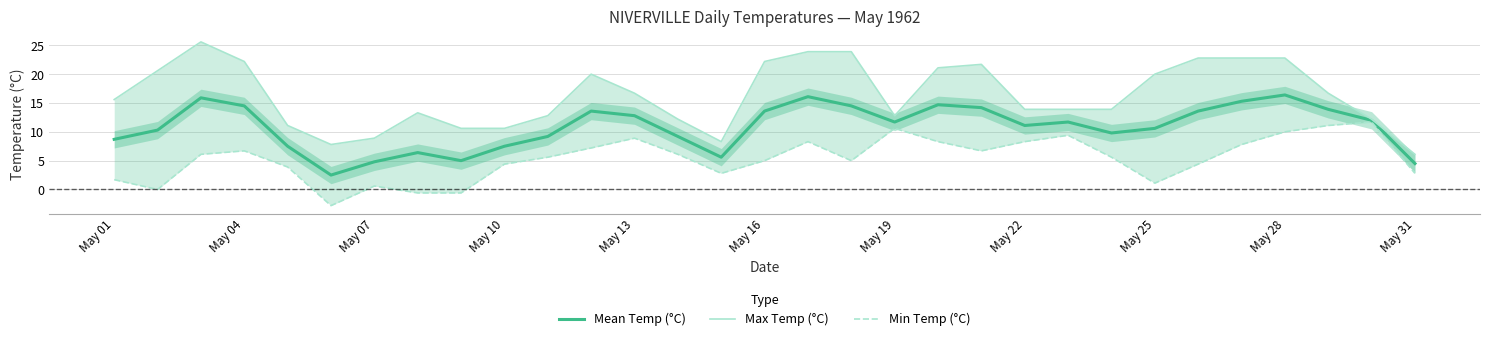

What is the sum of all Mean Temp (°C) values?

337.2